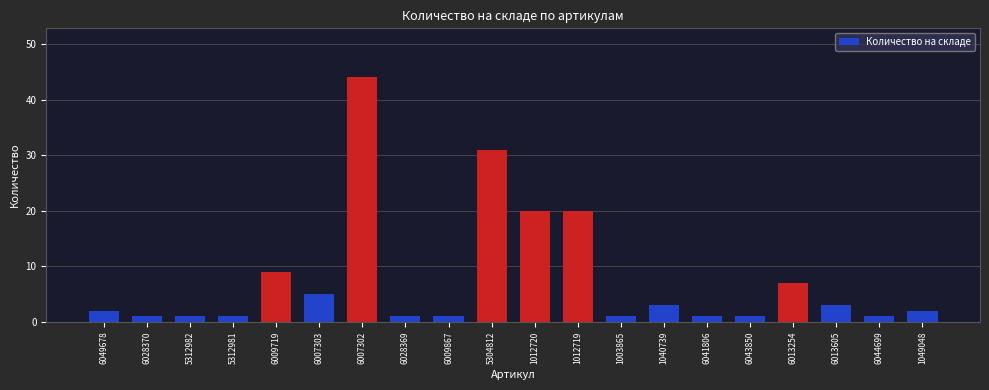

Are the bars horizontal?

No